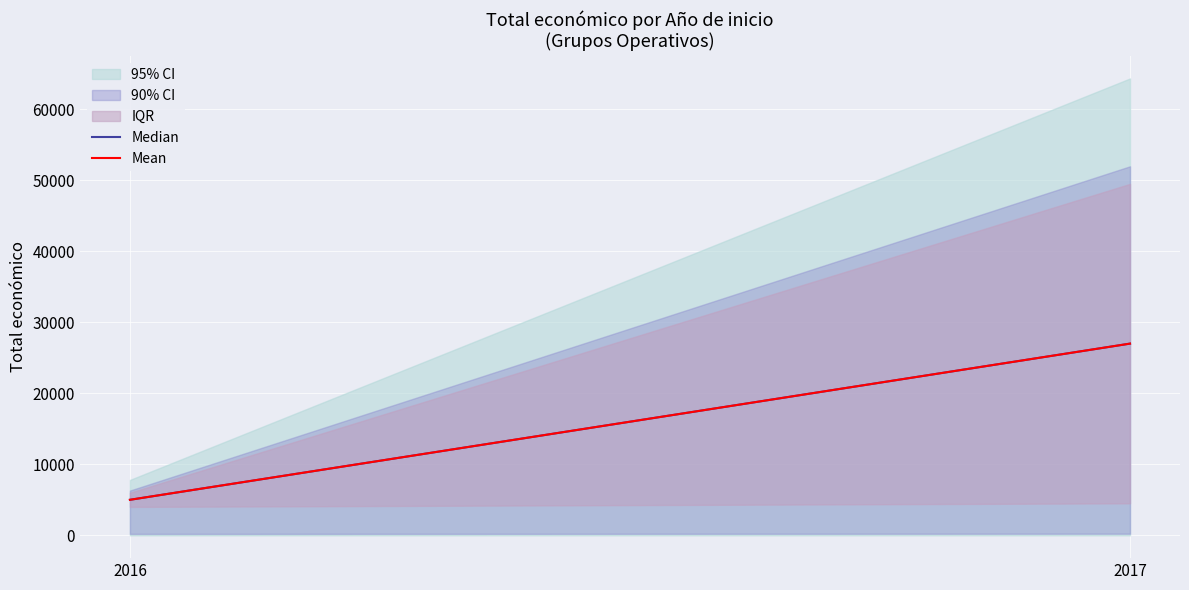

At how many categories does at least one series exceed 26483?

1